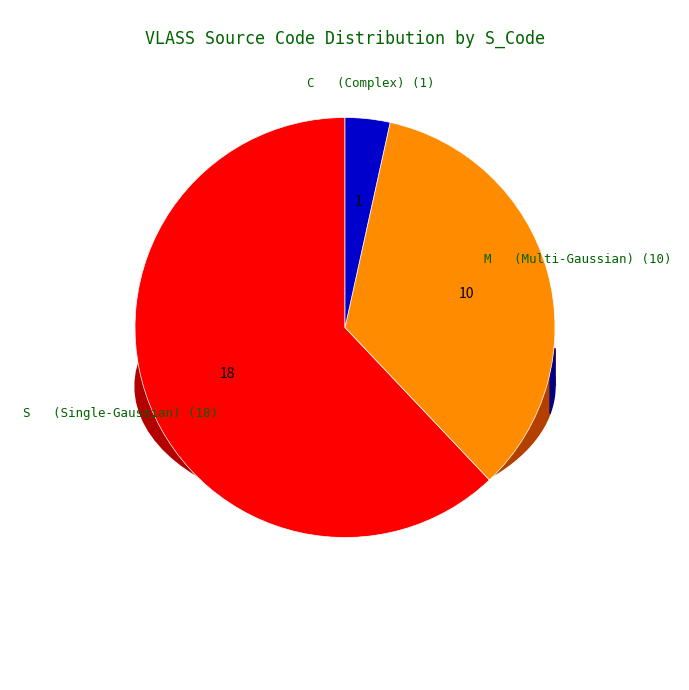

The M slice represents 32% of the pie. True or false?

False